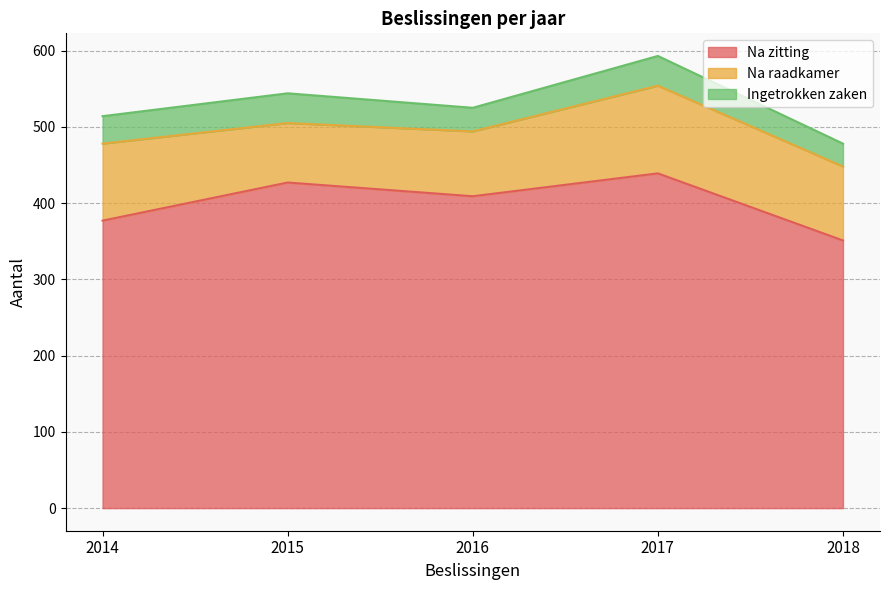

How many series are shown in this chart?

3